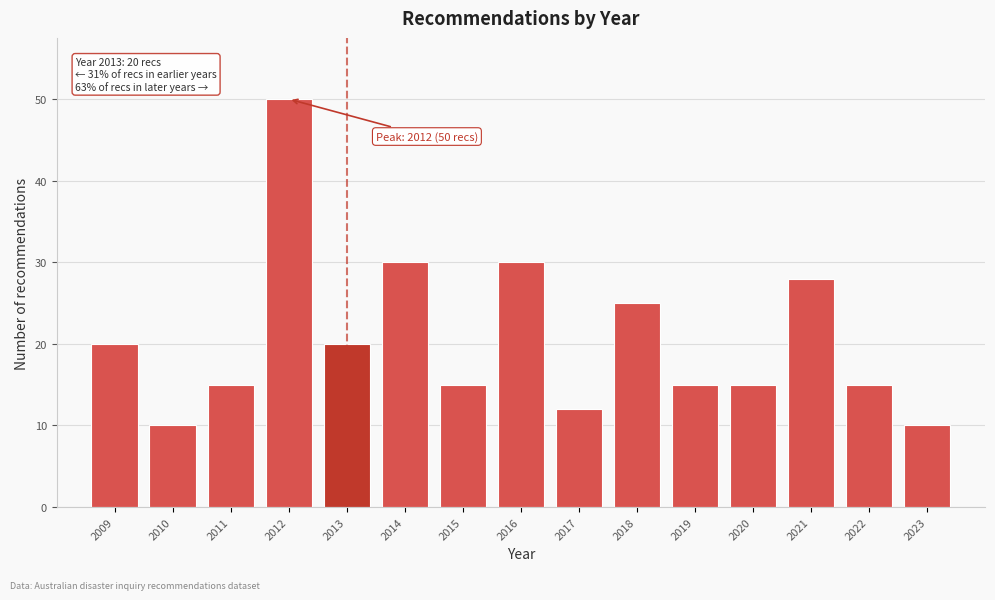

Reading left to right, what are all the values shown in this chart?

2009=20	2010=10	2011=15	2012=50	2013=20	2014=30	2015=15	2016=30	2017=12	2018=25	2019=15	2020=15	2021=28	2022=15	2023=10